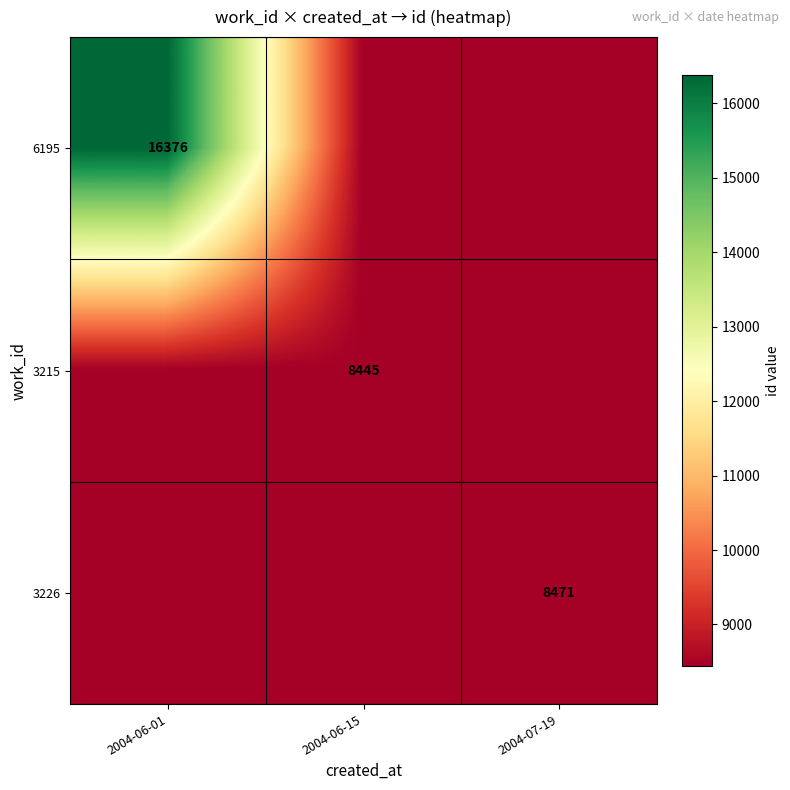

True or false: 3226 has a value of 8471 at 2004-07-19.

True